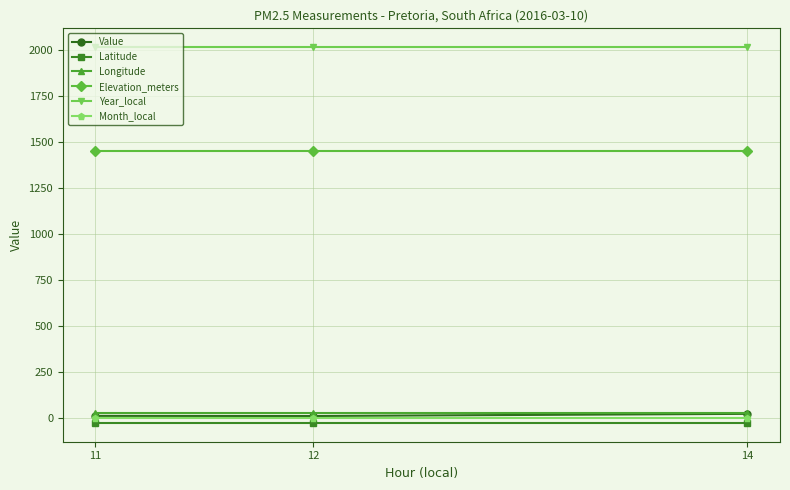

What is the value of the Year_local point at the 3rd from the left?

2016.0